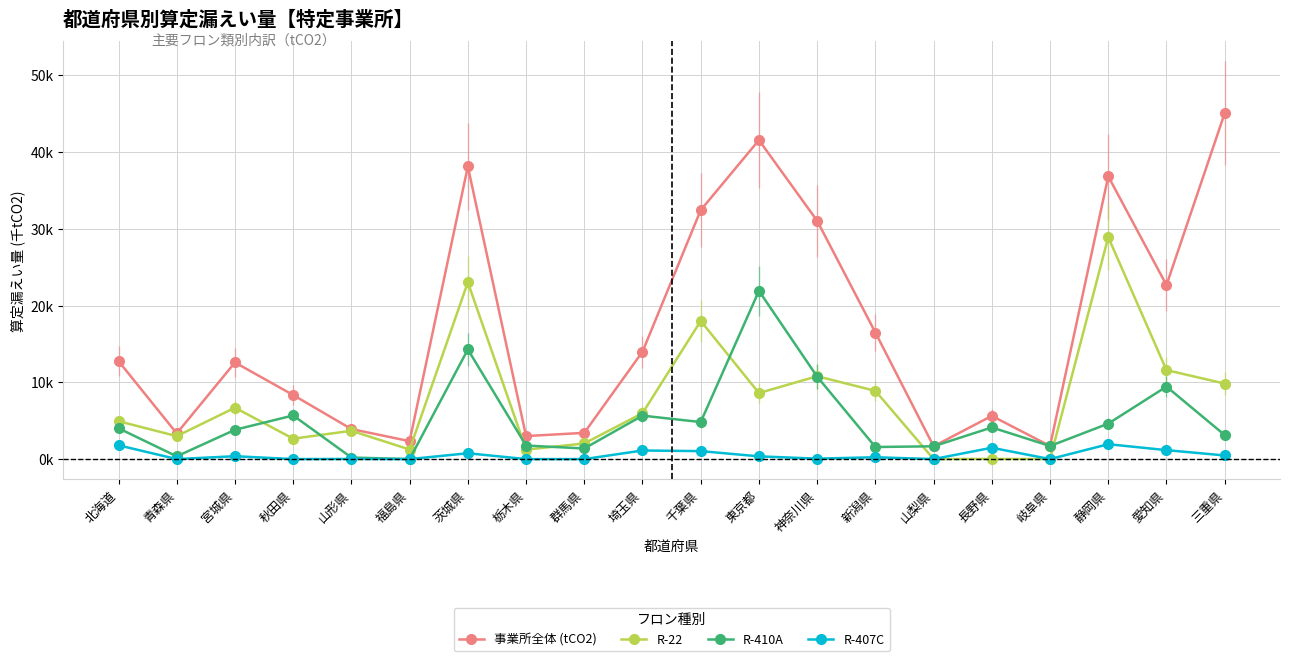

Rank the series by their average value, from highest to lowest.

事業所全体 (tCO2), R-22, R-410A, R-407C